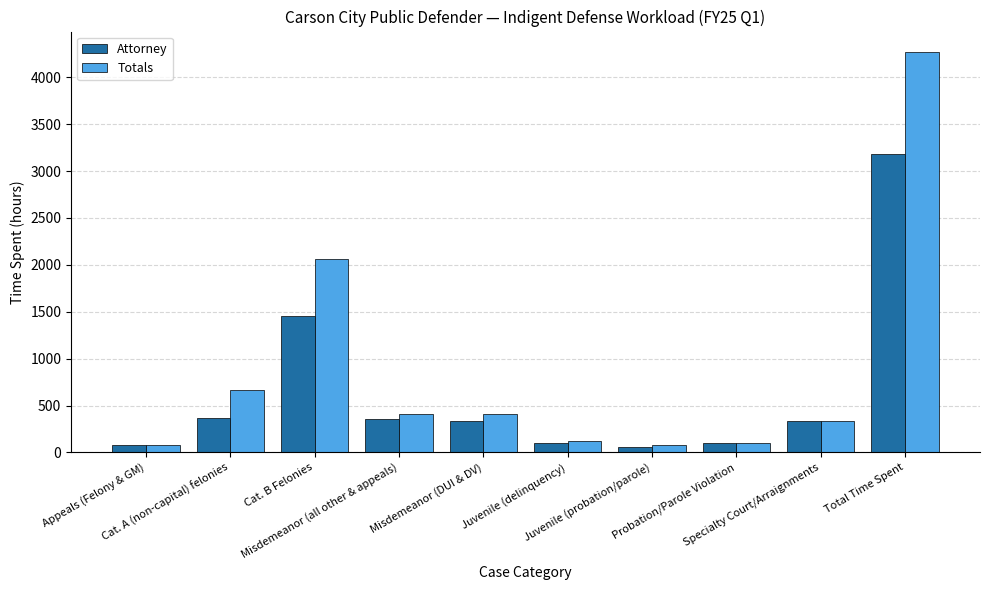

What is the smallest value displayed?

54.8